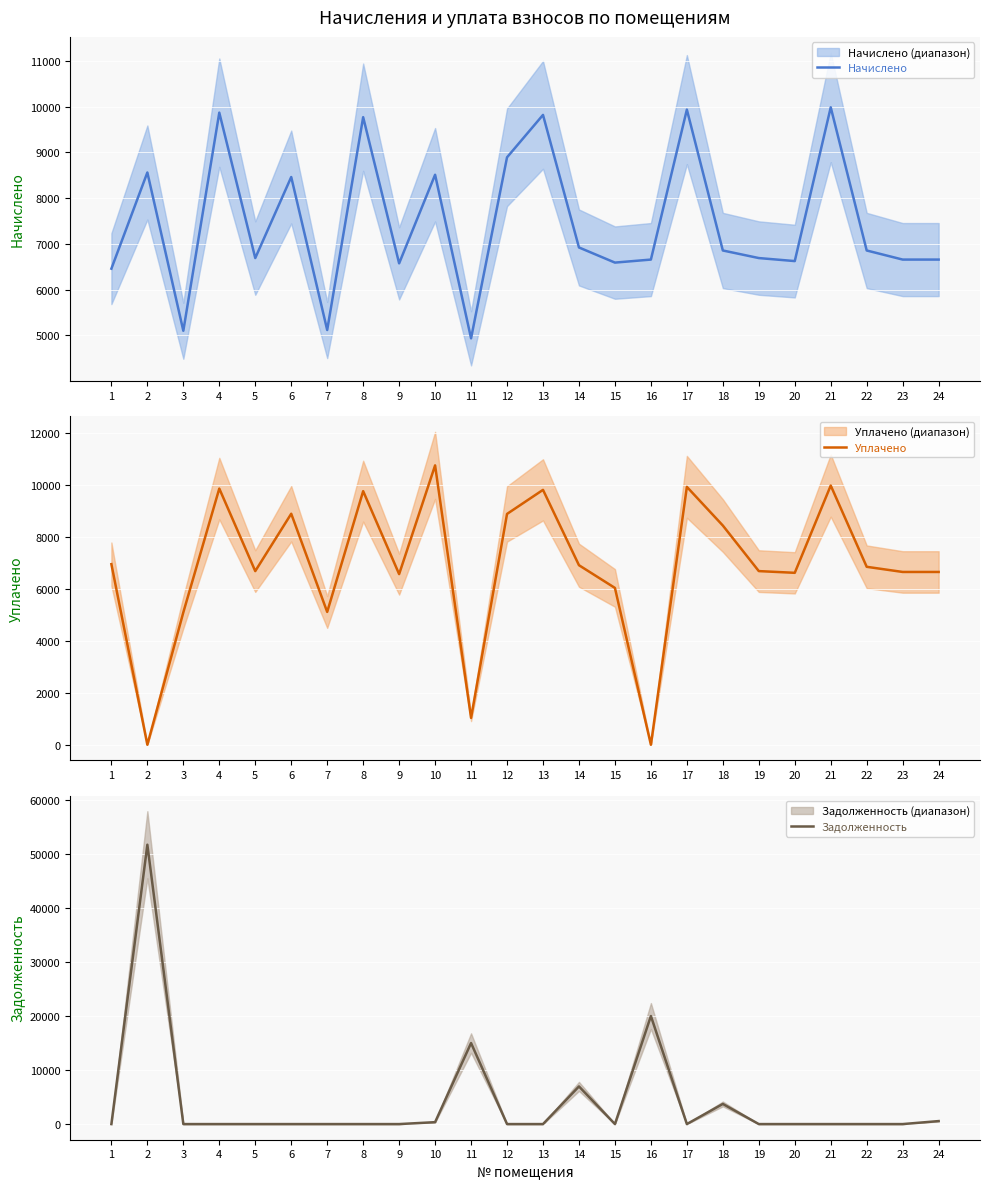

After their last crossing, which series has the higher values: Начислено or Уплачено?

Начислено